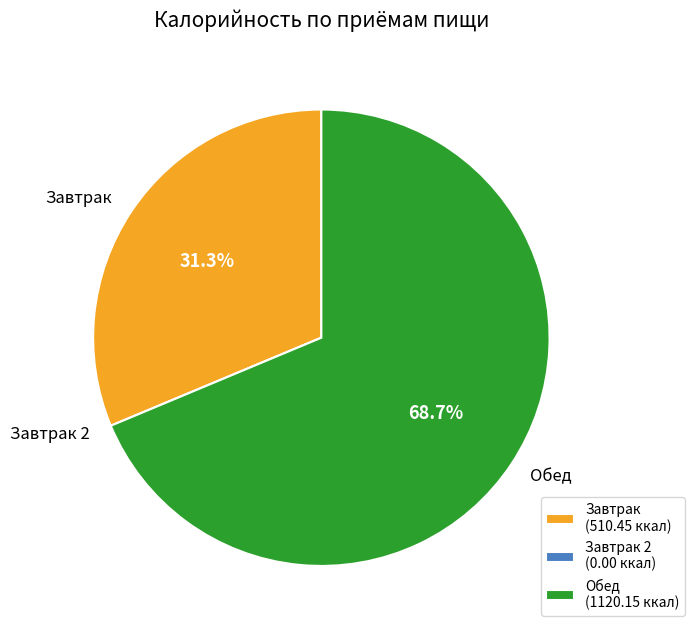

To the nearest percent, what is the difference between the largest and smallest slice percentages?

69%